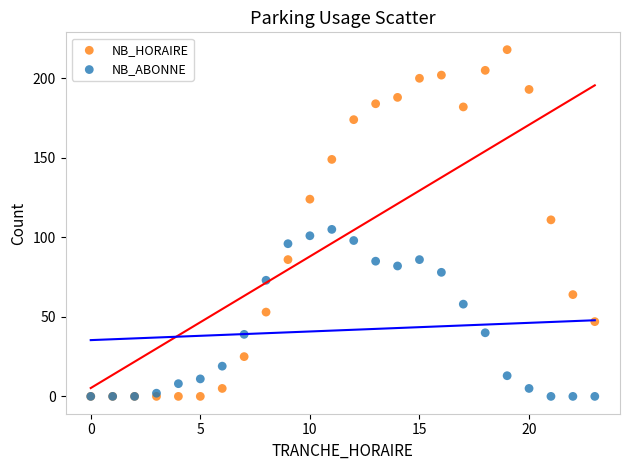

What are all the series names shown in the legend?

NB_HORAIRE, NB_ABONNE